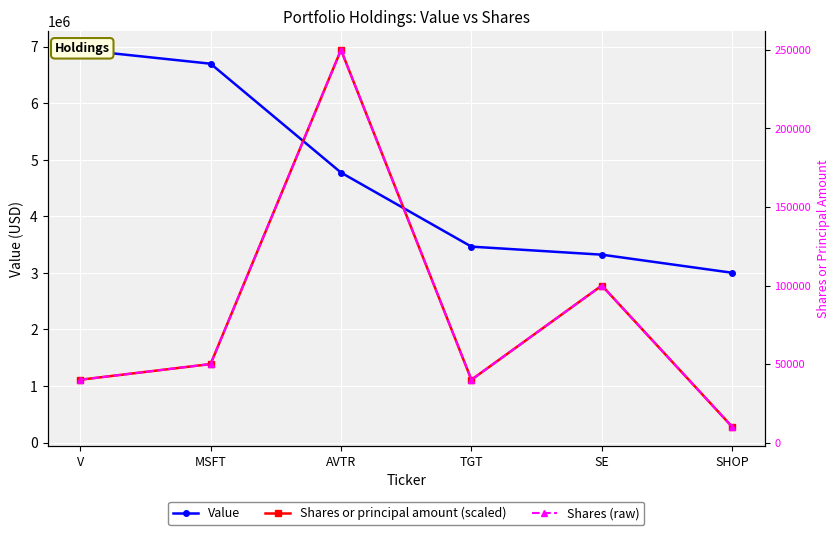

The value of Shares or principal amount (scaled) at SHOP is 277680. True or false?

True